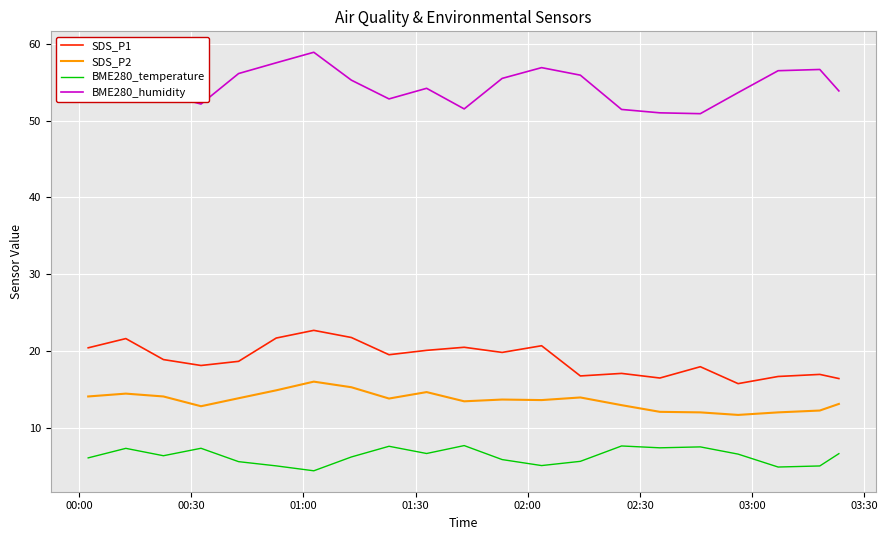

What is the difference between the second highest and second lowest values in the SDS_P1 series?

5.3